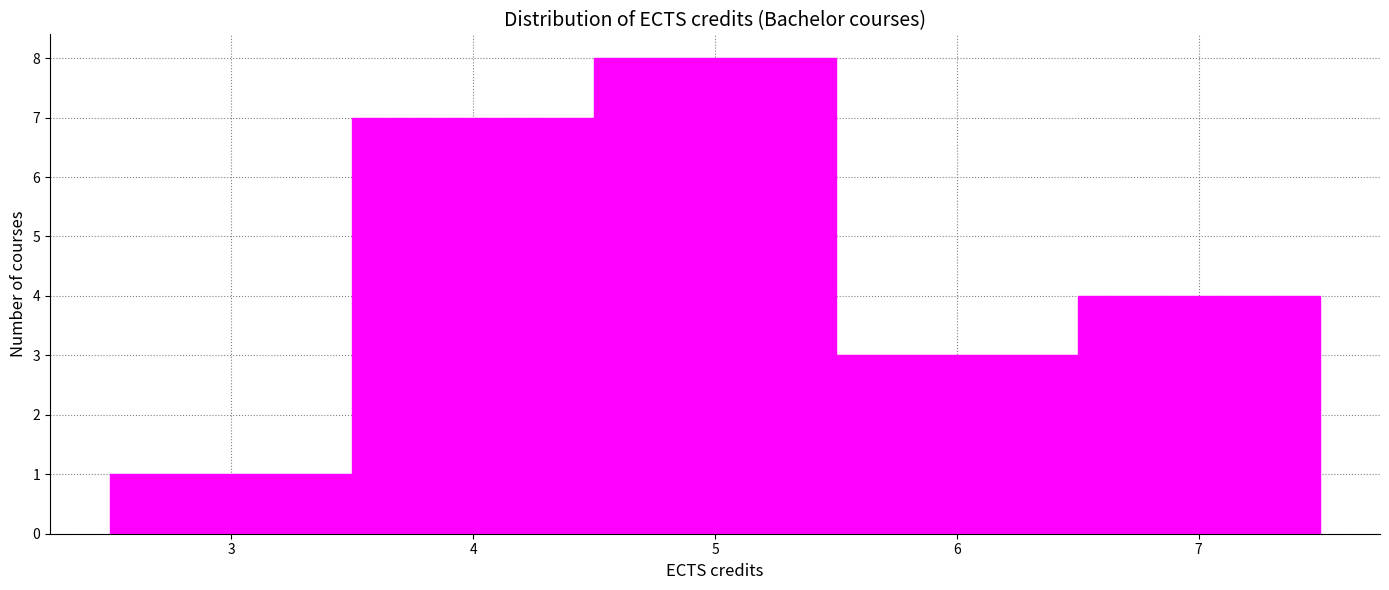

Reading left to right, transcribe this chart: for each bar, give the range it covers on the x-axis and its height. The values are not printed on the chart, so give them approximately, as read against the axis.

2.5 to 3.5: 1
3.5 to 4.5: 7
4.5 to 5.5: 8
5.5 to 6.5: 3
6.5 to 7.5: 4